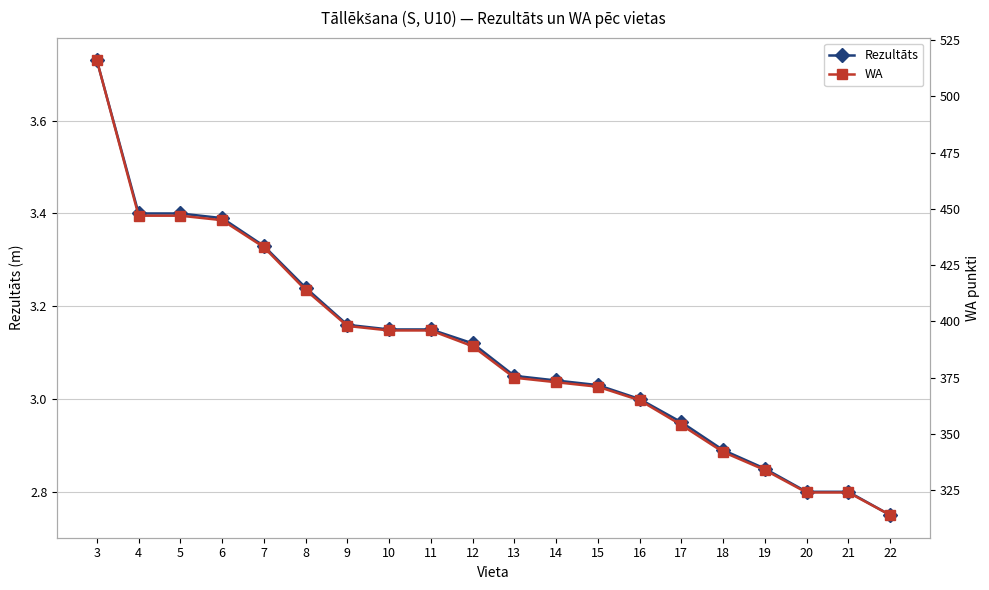

True or false: Rezultāts has a value of 3.4 at 4.

True